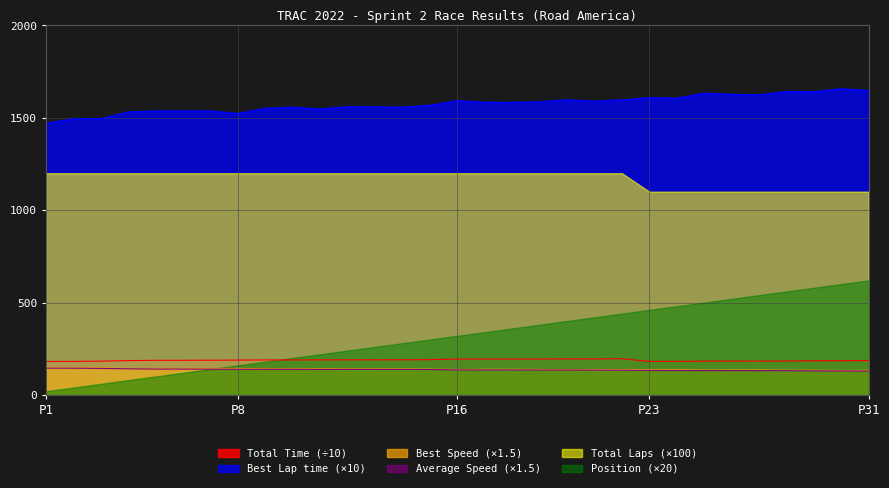

Which series has the widest spread of values?

Position (×20)